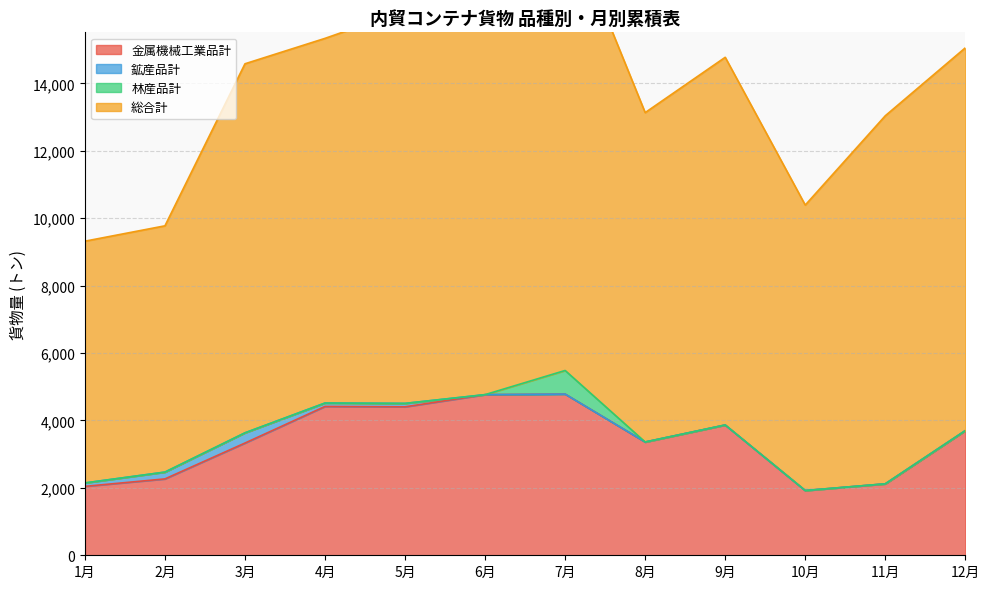

True or false: 鉱産品計 has a value of 0 at 6月.

True